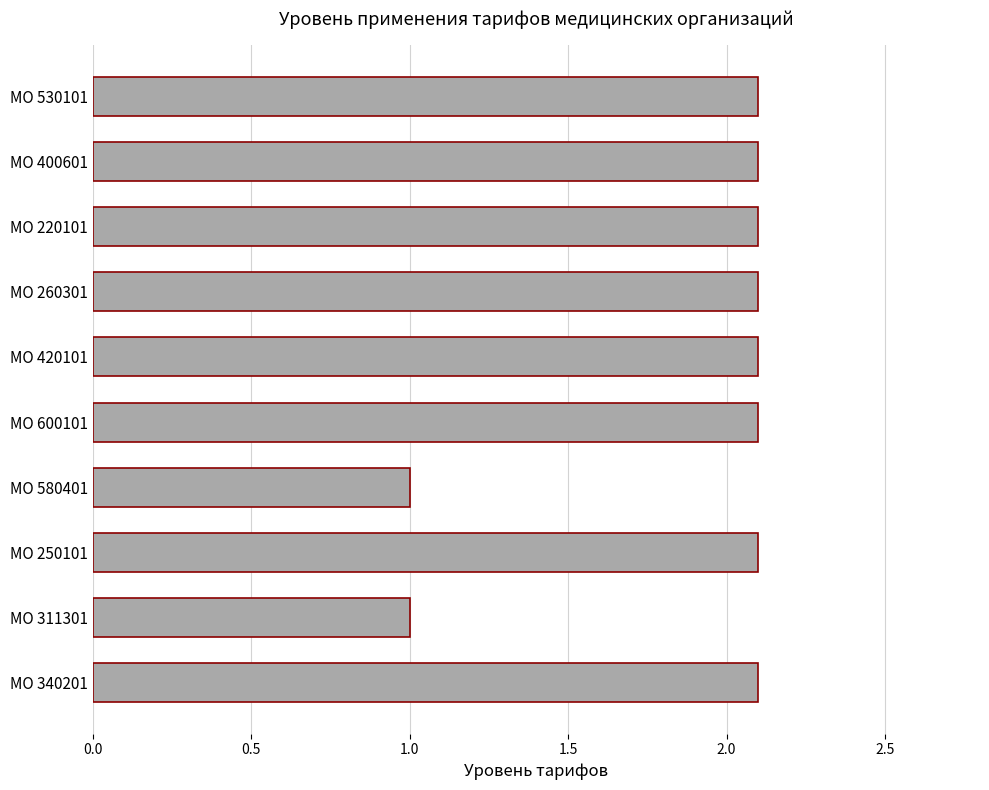

What is the sum of all values?

18.8